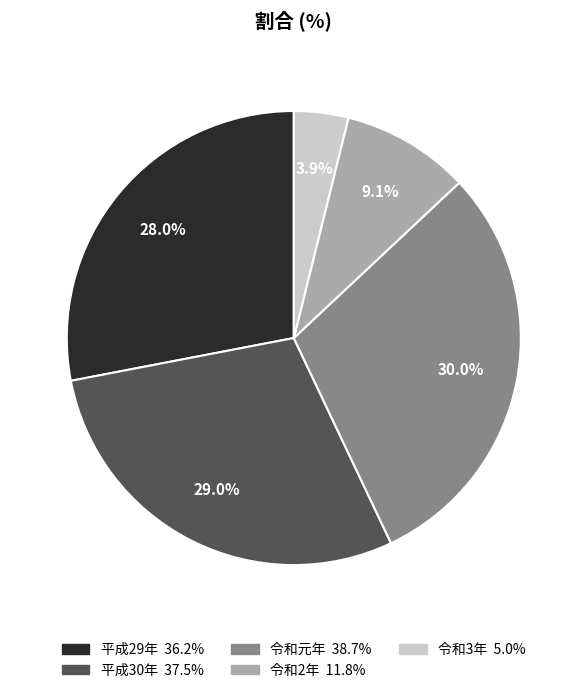

What percentage is the 令和元年 slice, to the nearest percent?

30%